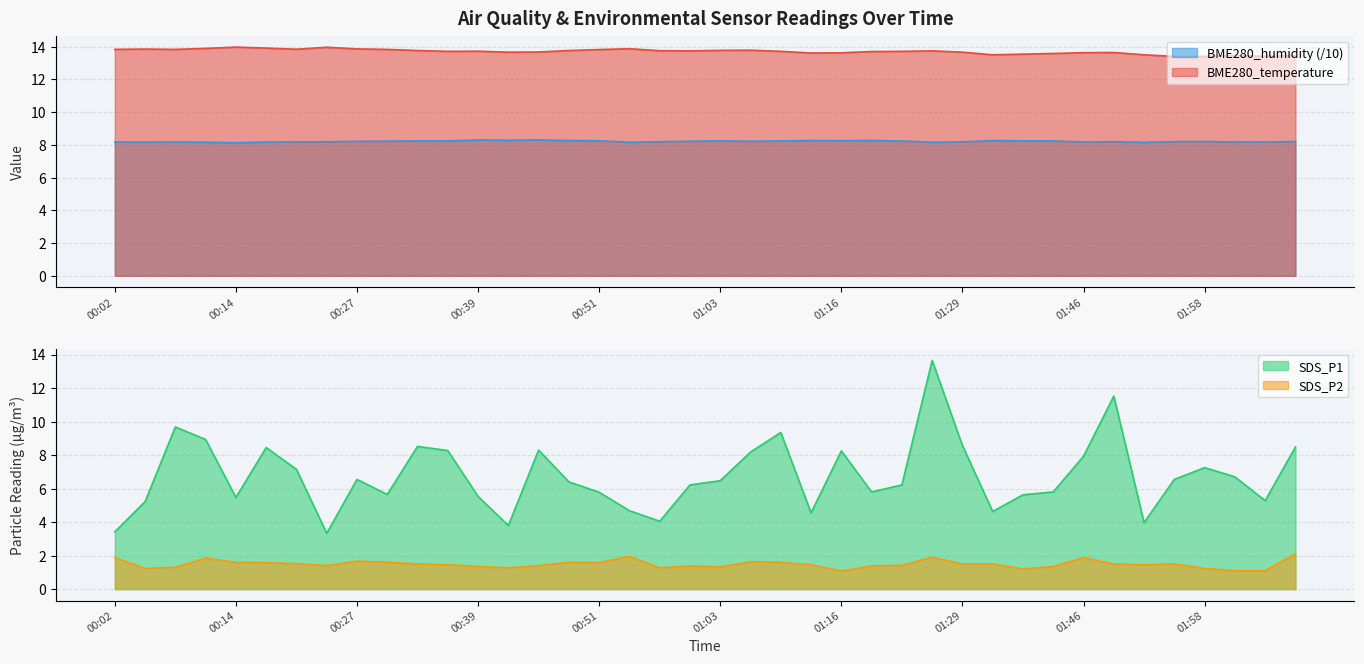

Which series changed the most between 00:02 and 00:30?

SDS_P1